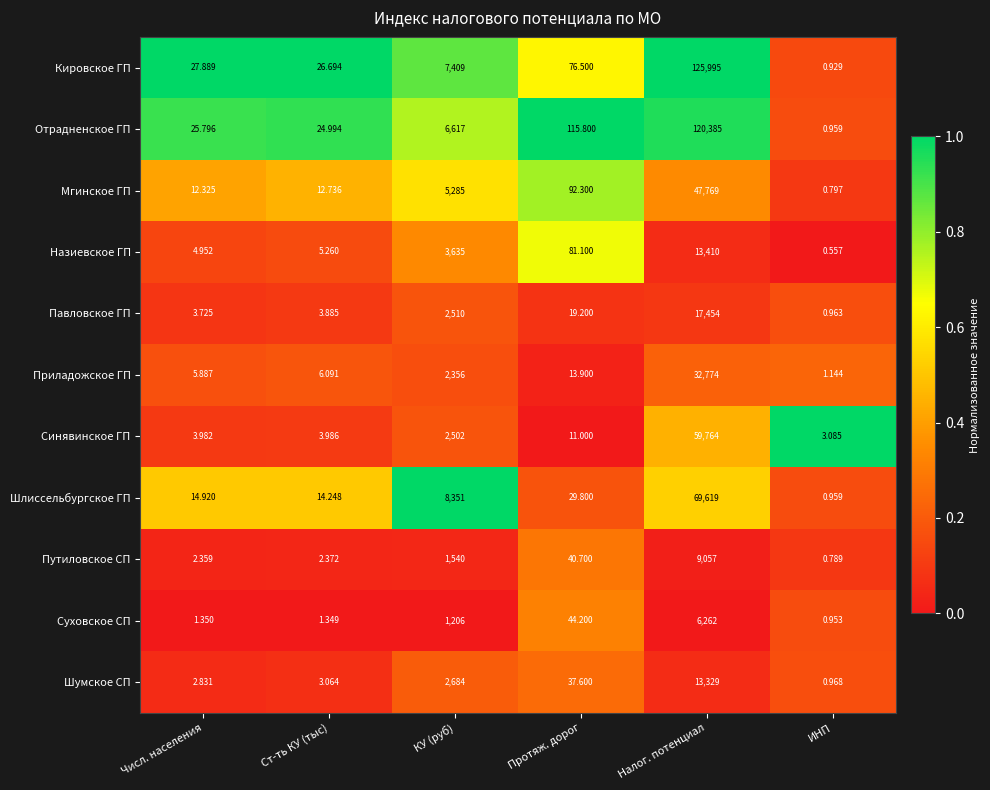

Rank the categories by Шумское СП value from lowest to highest.

ИНП, Числ. населения, Ст-ть КУ (тыс), Протяж. дорог, КУ (руб), Налог. потенциал